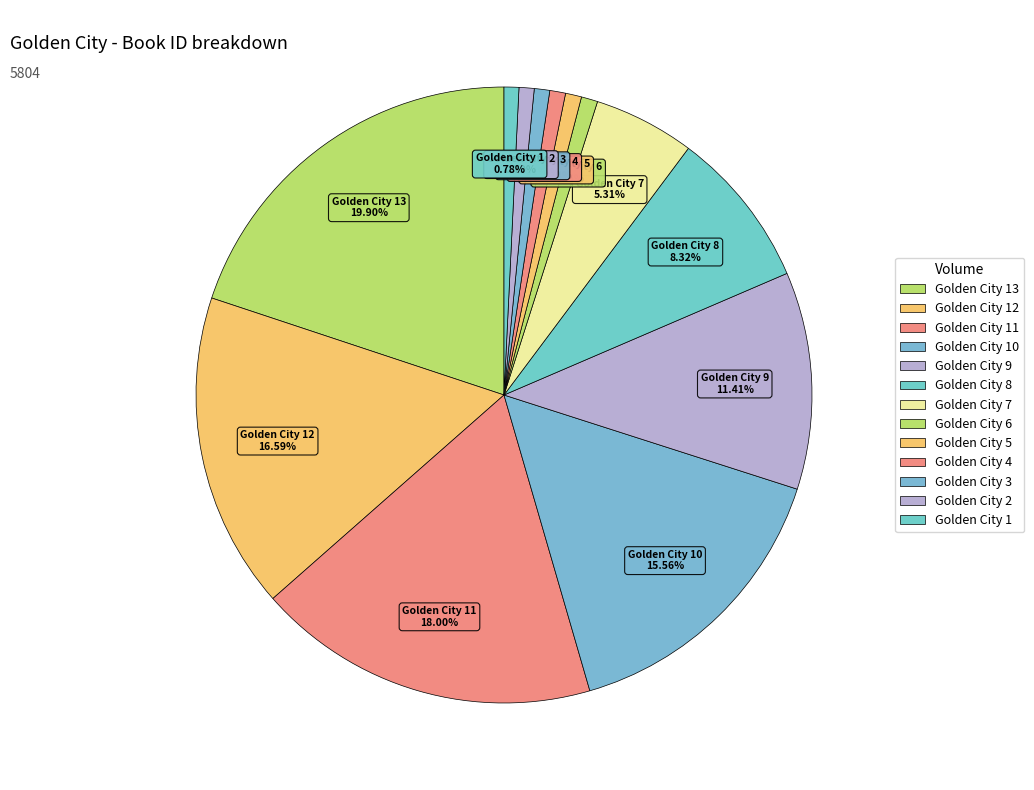

How many segments does this pie chart have?

13